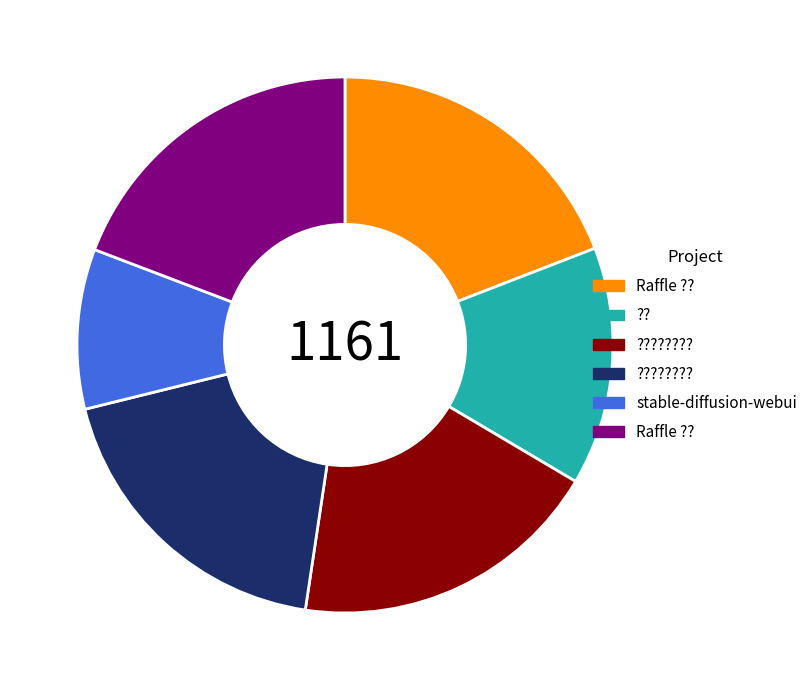

Does any single category account for the majority?

No